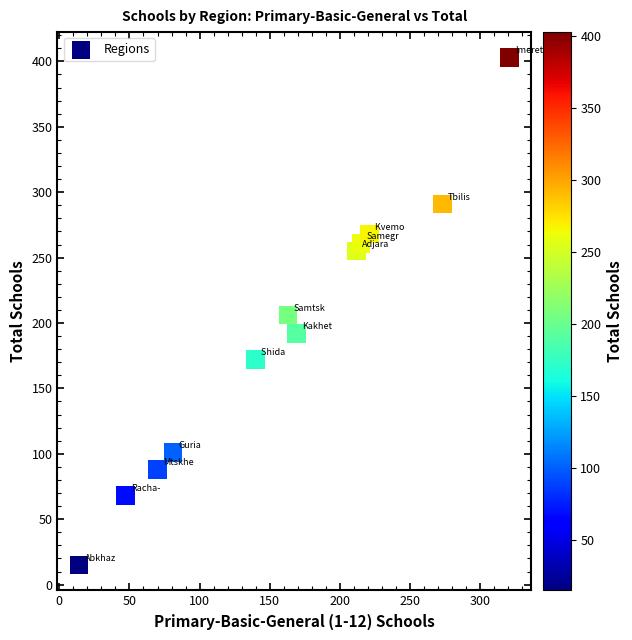

What is the range of Y values (max minus min)?

388